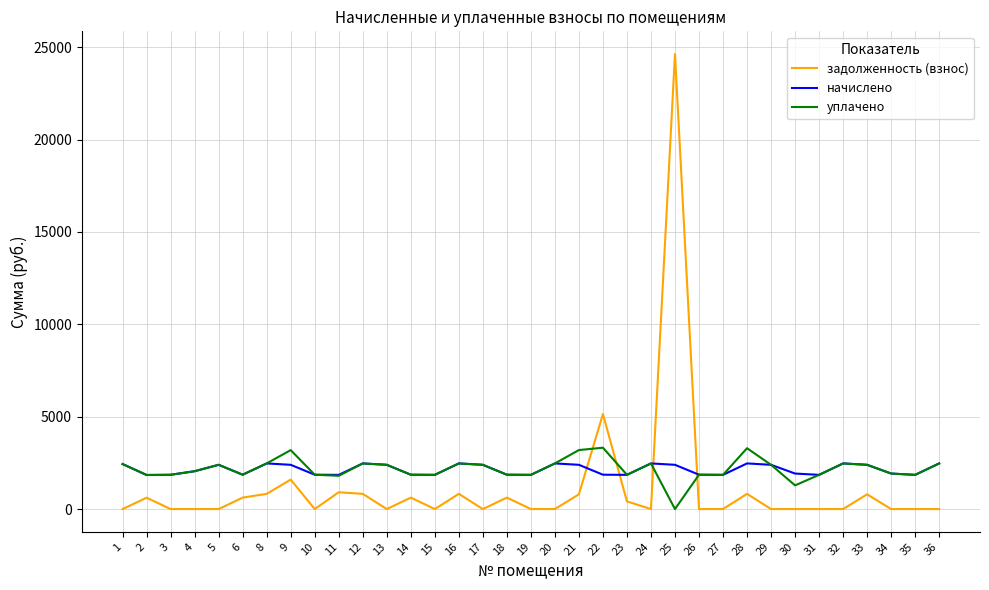

How many lines are shown in the chart?

3